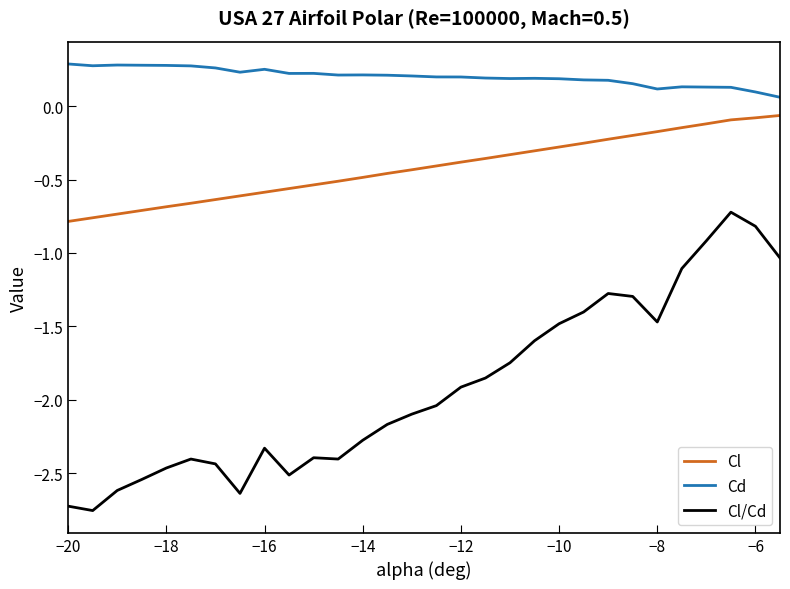

Rank the series by their average value, from highest to lowest.

Cd, Cl, Cl/Cd